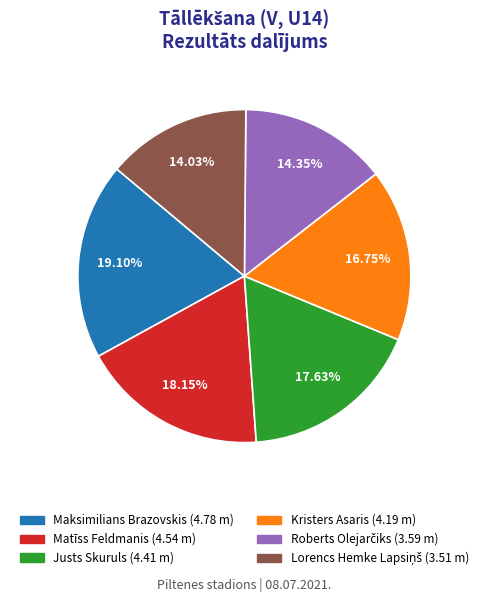

Does any single category account for the majority?

No